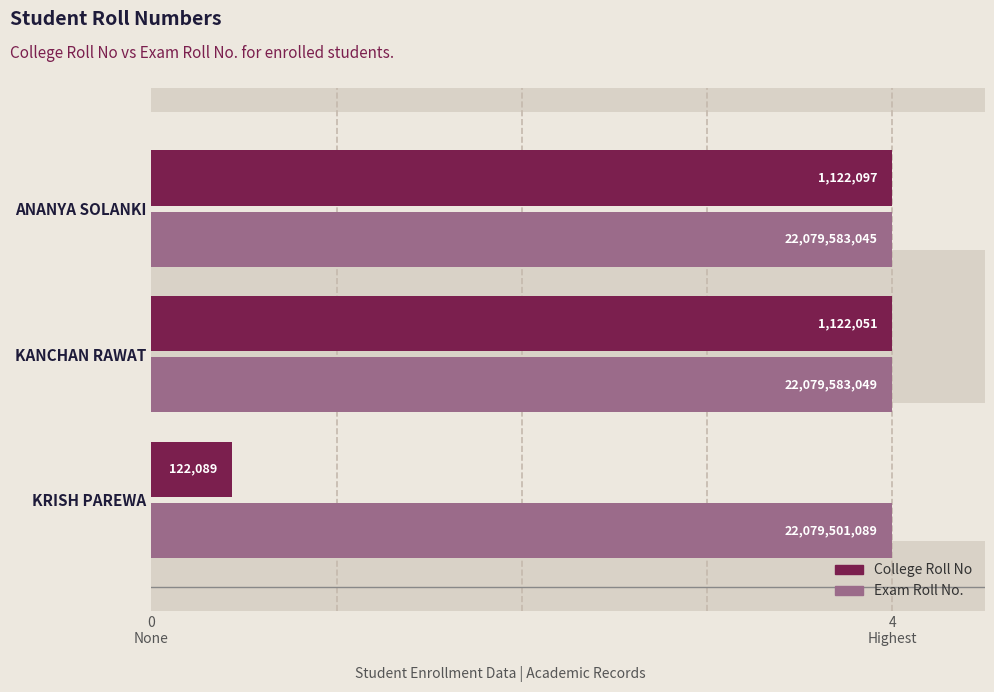

How many bars are there in each group?

2